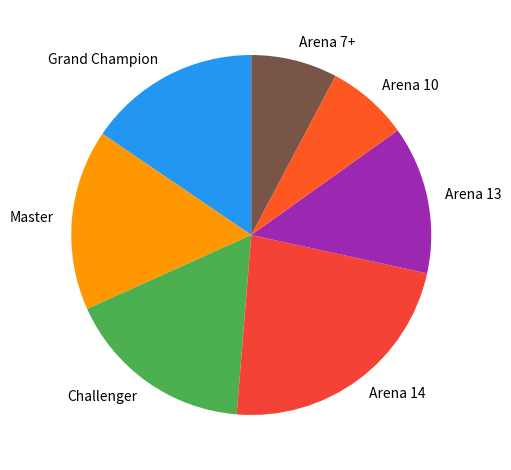

What is the largest slice in the pie chart?

Arena 14